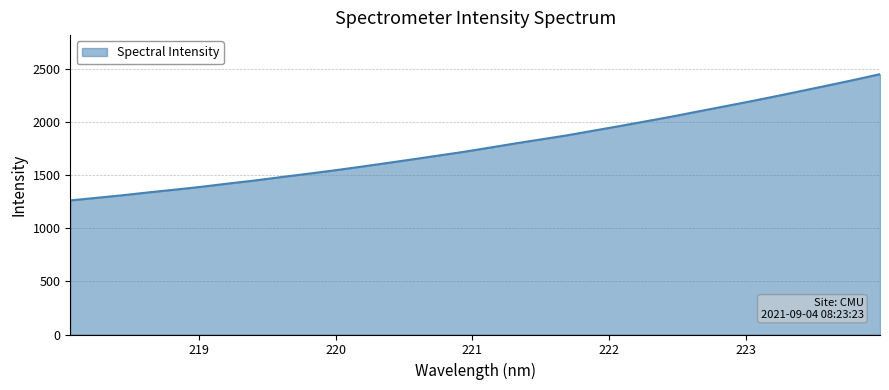

What is the smallest value displayed?

1262.0